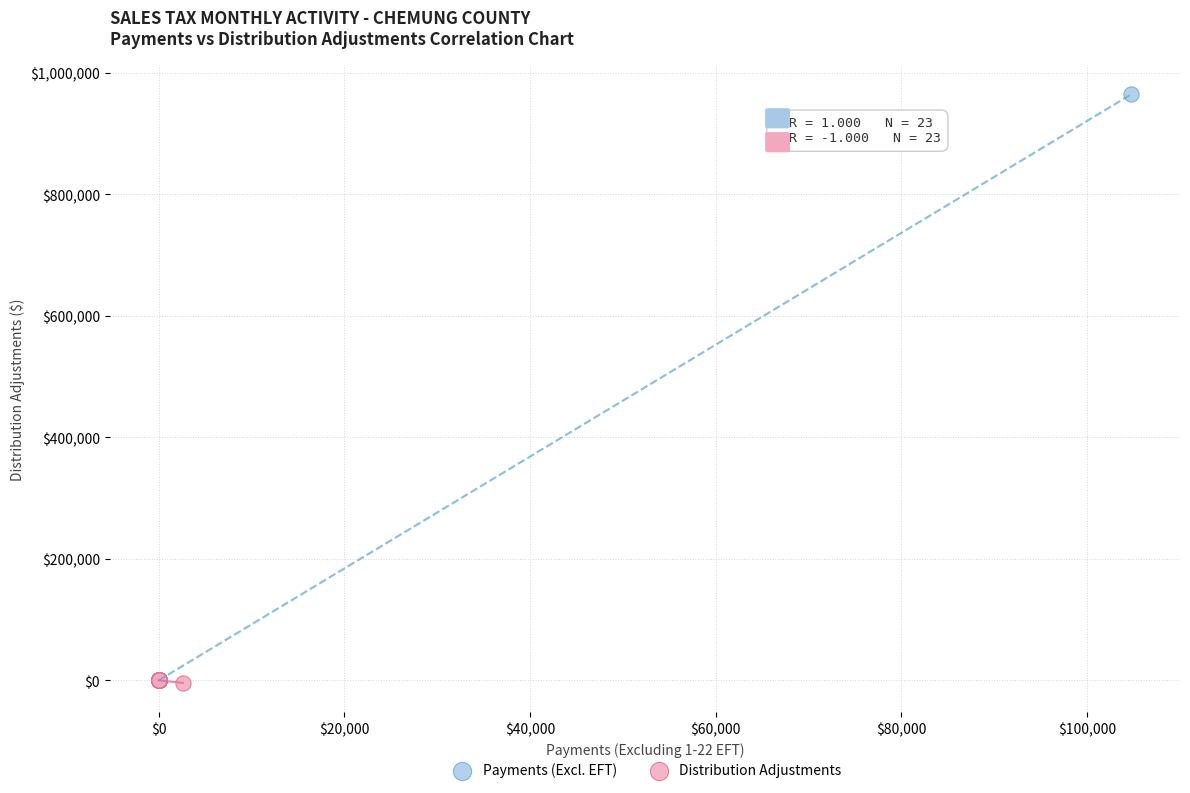

What are all the series names shown in the legend?

Payments (Excl. EFT), Distribution Adjustments